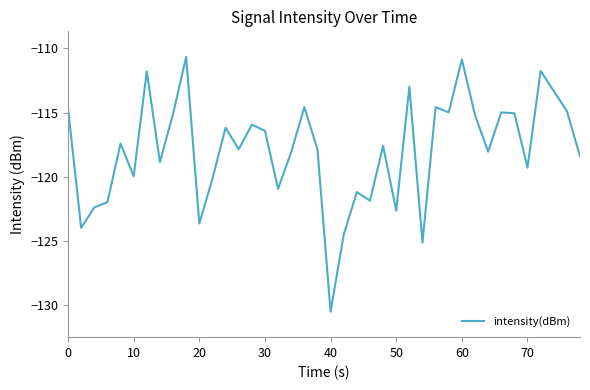

What is the difference between the maximum and minimum values?

19.9